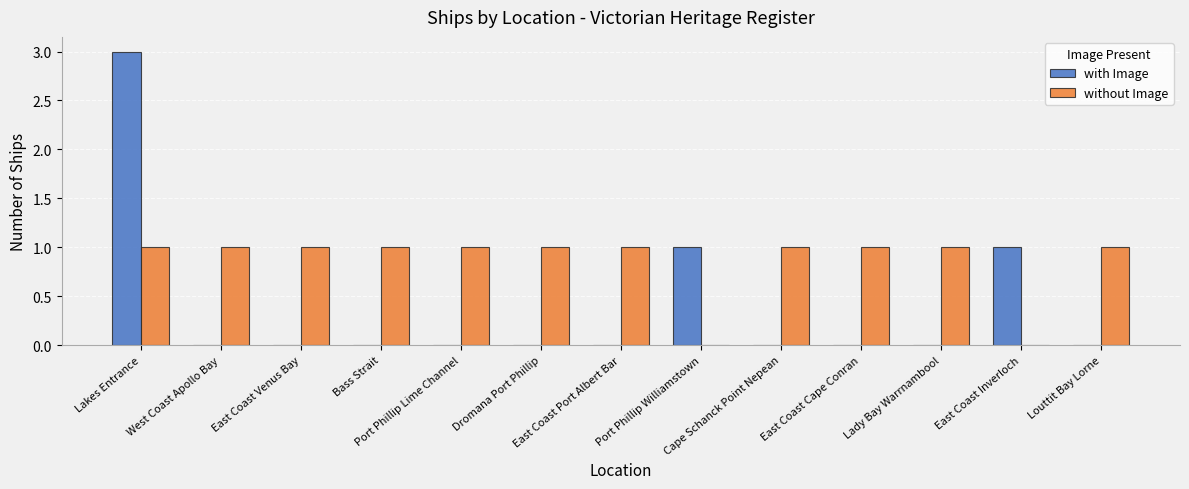

What is the sum of all without Image values?

11